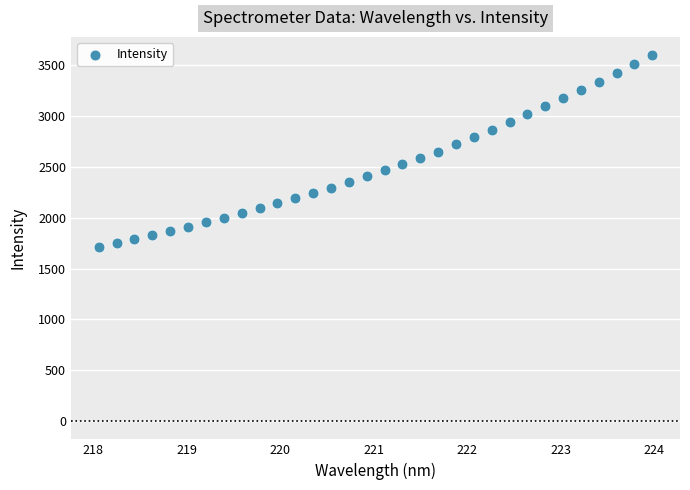

What is the range of X values (max minus min)?

5.9